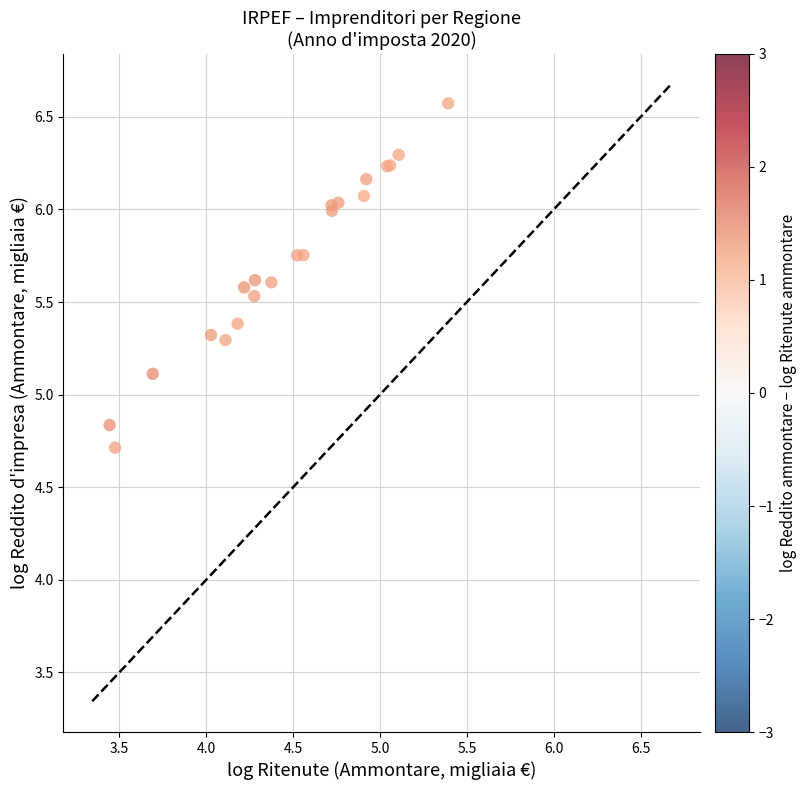

What Y value in the scatter plot is closest to 5?

5.1